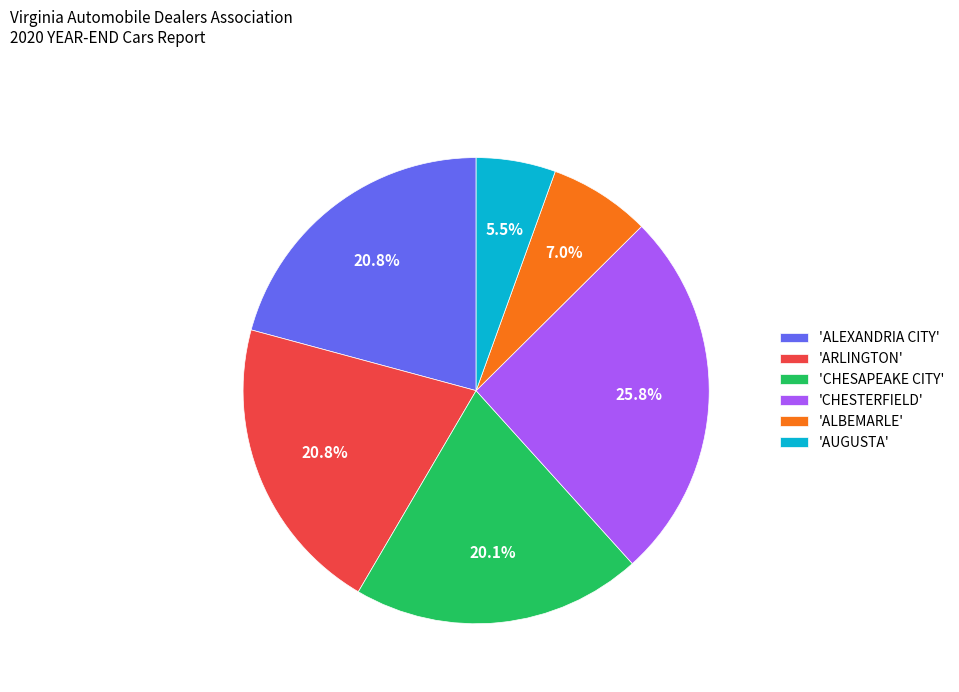

Approximately how many times larger is the value at 'ALEXANDRIA CITY' compared to 'ALBEMARLE'?

3.0